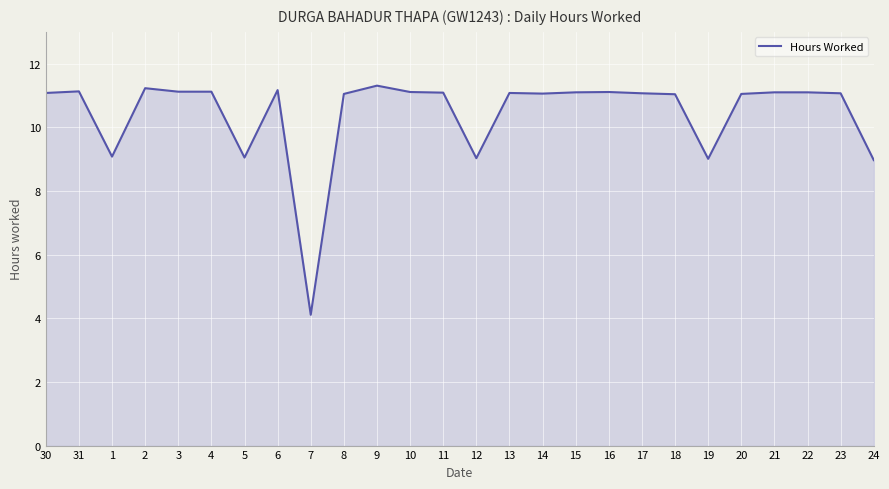

What is the sum of the values at 2 and 10?

22.3